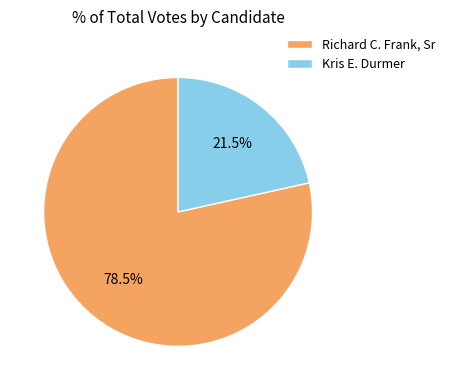

Combined, do Kris E. Durmer and Richard C. Frank, Sr account for over 50%?

Yes